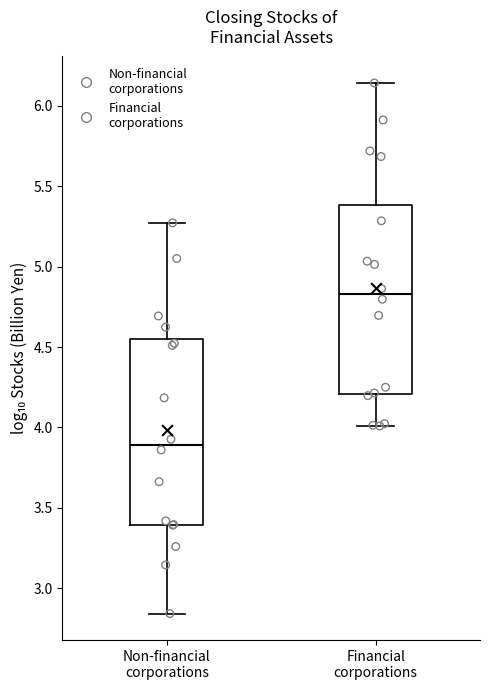

Reading left to right, transcribe this box plot: for each box, give where its median line is, the range the box spans, and where its two whiskers end, as read against the y-axis. The values are not printed on the chart, so give them approximately, as read against the axis.

Non-financial corporations: median 3.90, box 3.40 to 4.55, whiskers 2.85 to 5.25
Financial corporations: median 4.85, box 4.20 to 5.40, whiskers 4.00 to 6.15